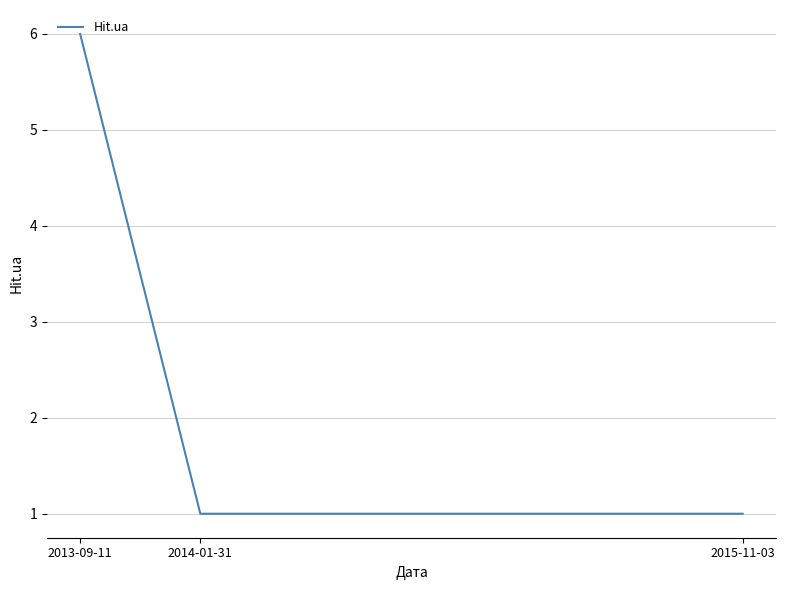

Between 2013-09-11 and 2015-11-03, which is larger?

2013-09-11